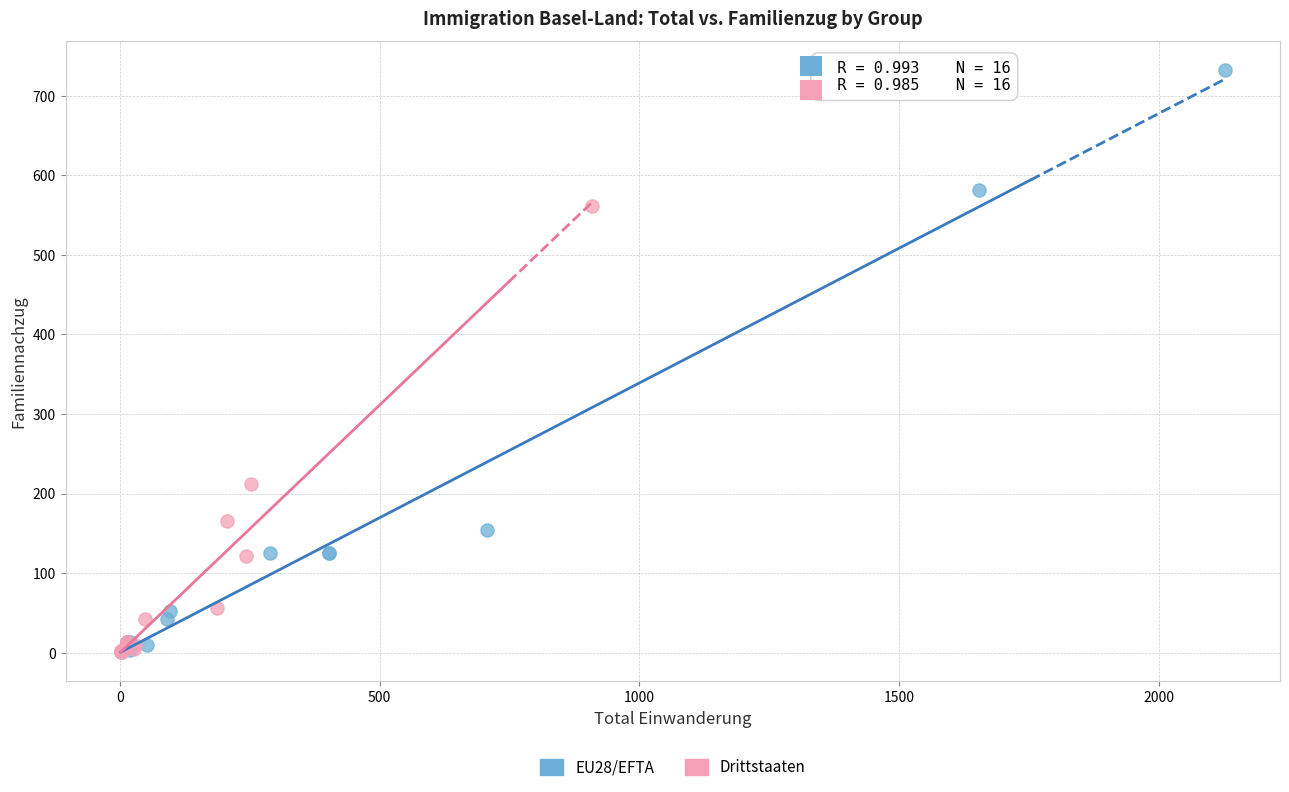

Which series has the largest Y range (max minus min)?

EU28/EFTA